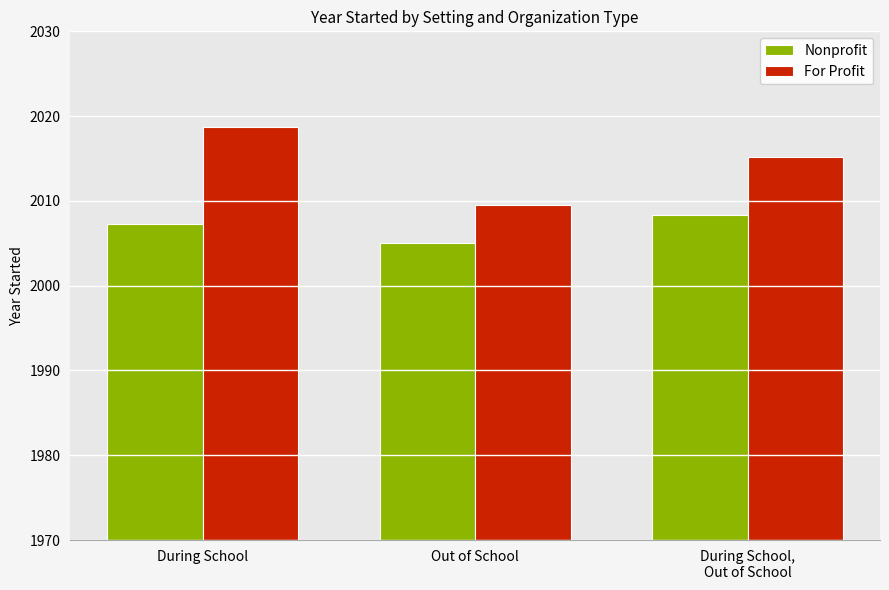

How many bars are there in total?

6